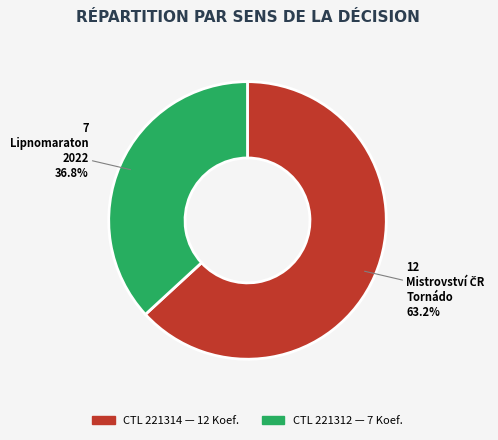

To the nearest percent, what is the difference between the largest and smallest slice percentages?

26%